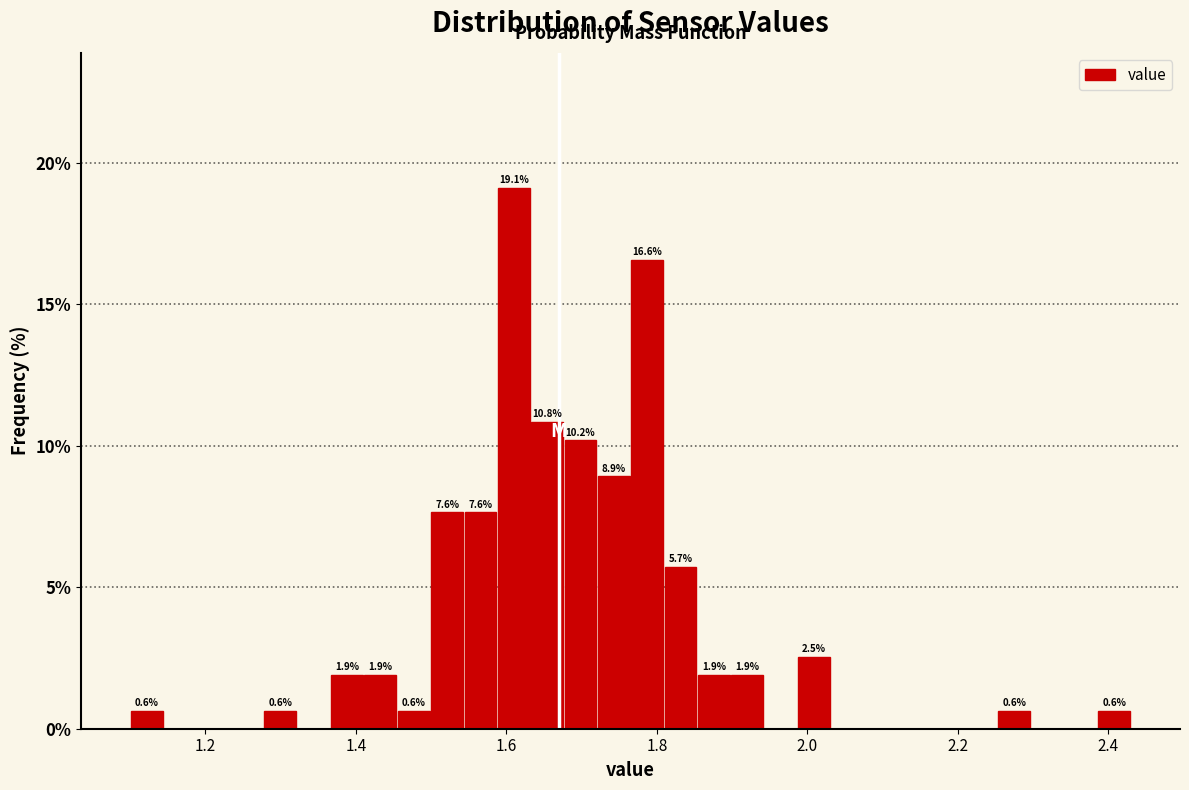

Read against the x-axis, roughly where is the centre of the tallest bar?

1.60